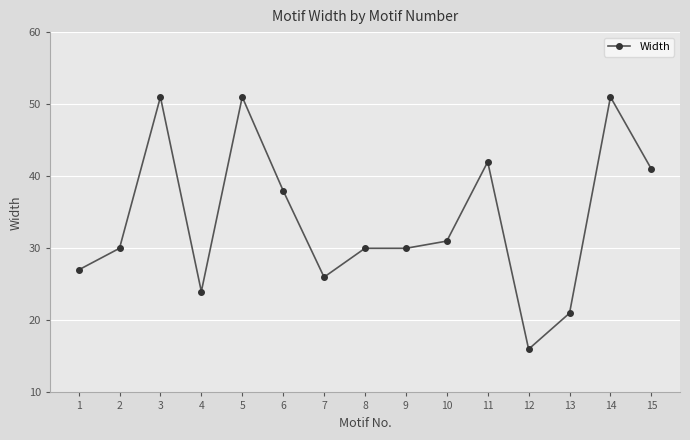

What is the value of the 10th point from the left?

31